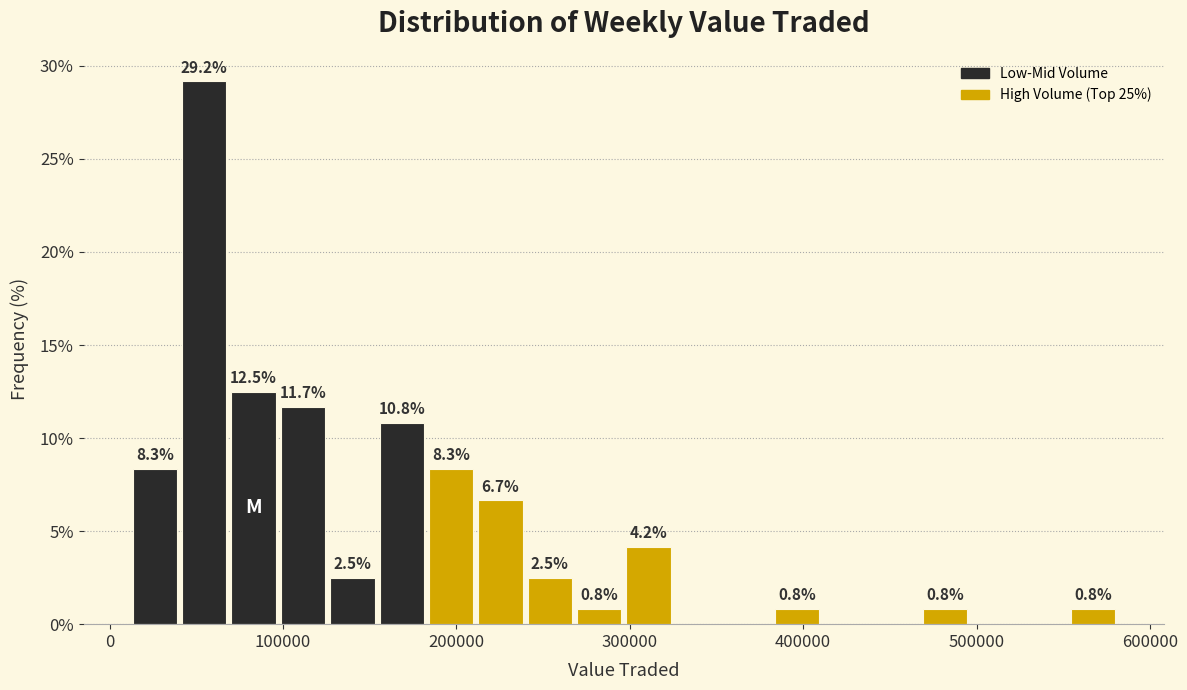

Around what value on the x-axis is the tallest bar? Give the approximate position of its centre, as read against the axis.

50000